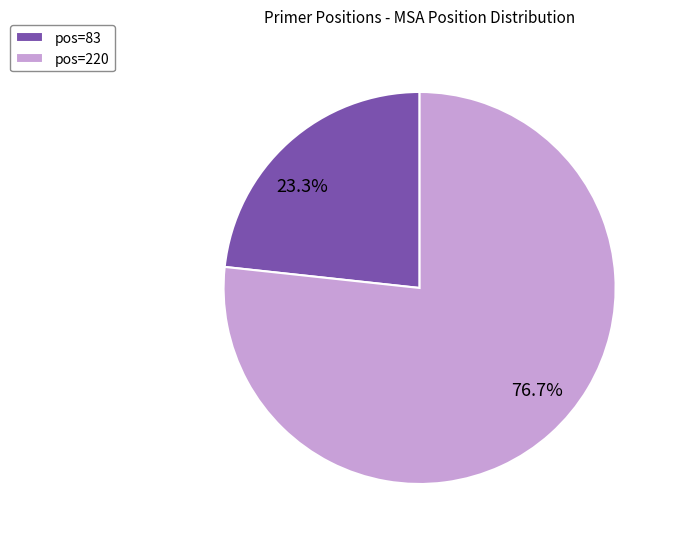

How many slices are in this pie chart?

2